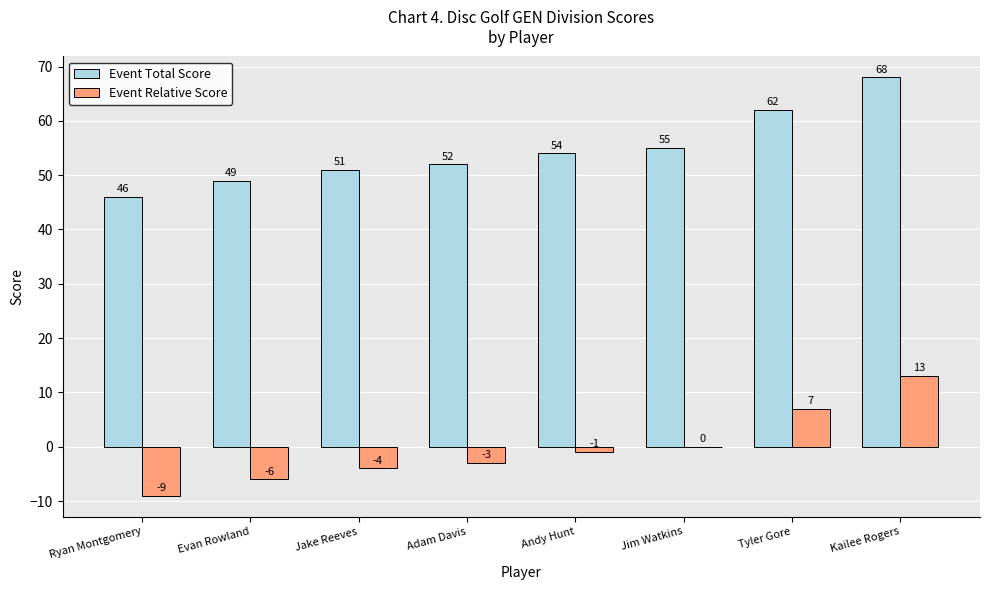

What is the sum of all Event Relative Score values?

-3